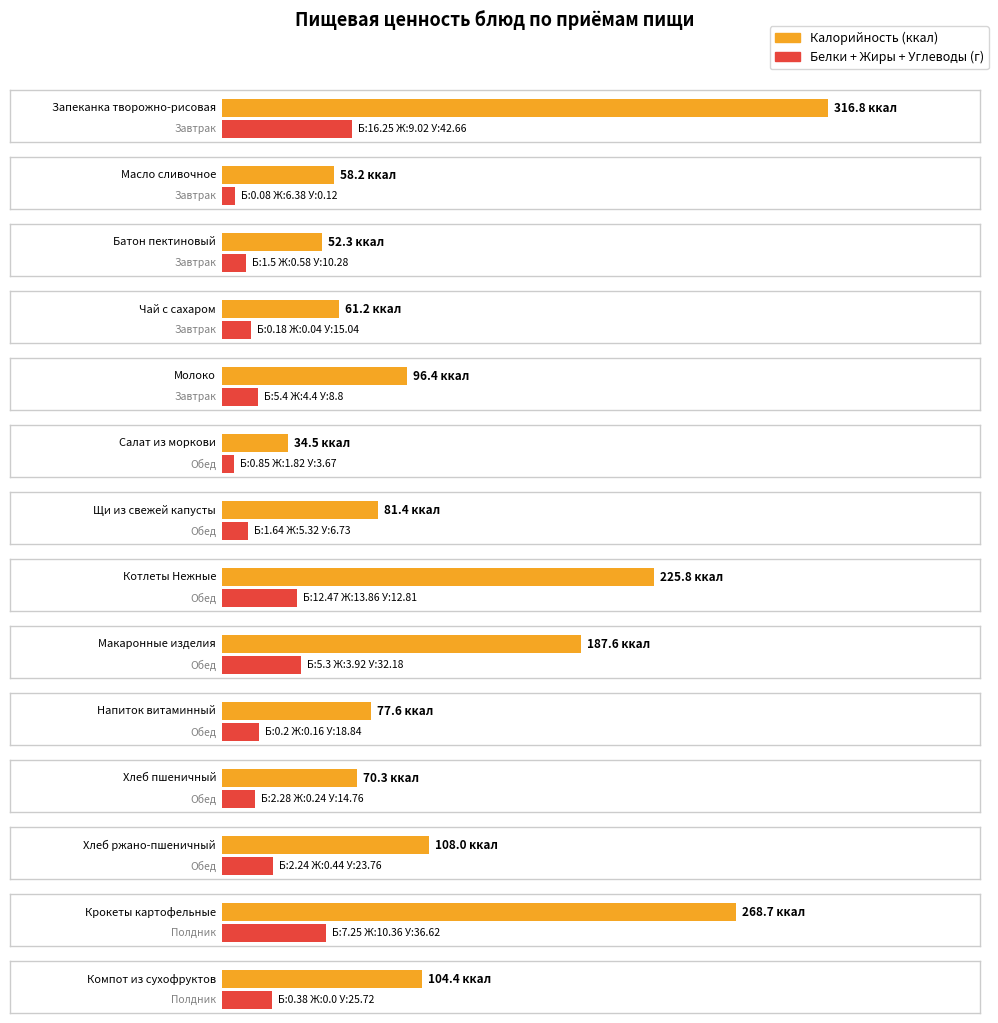

Rank the categories by Калорийность value from lowest to highest.

Салат из моркови, Батон пектиновый, Масло сливочное, Чай с сахаром, Хлеб пшеничный, Напиток витаминный, Щи из свежей капусты, Молоко, Компот из сухофруктов, Хлеб ржано-пшеничный, Макаронные изделия, Котлеты Нежные, Крокеты картофельные, Запеканка творожно-рисовая